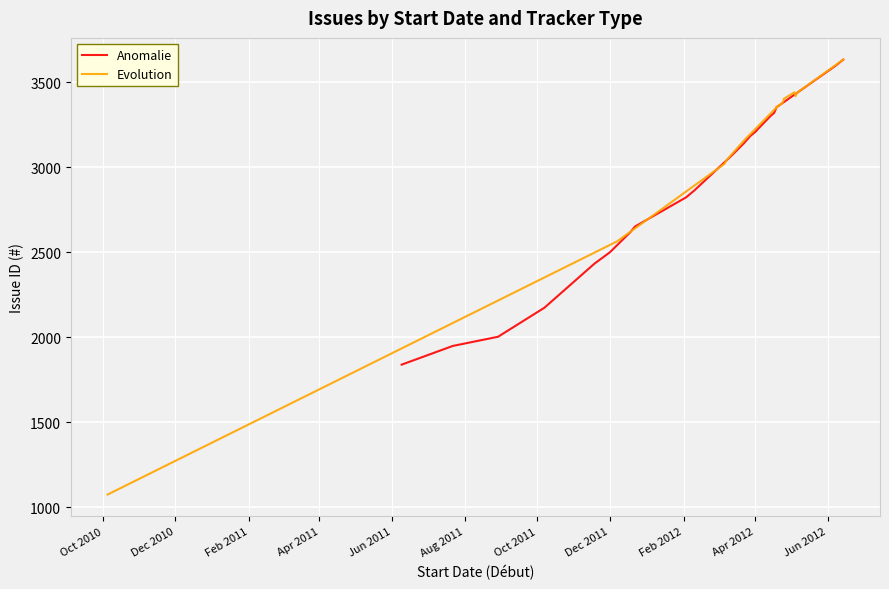

True or false: Evolution has more than 2 interior local peaks.

False